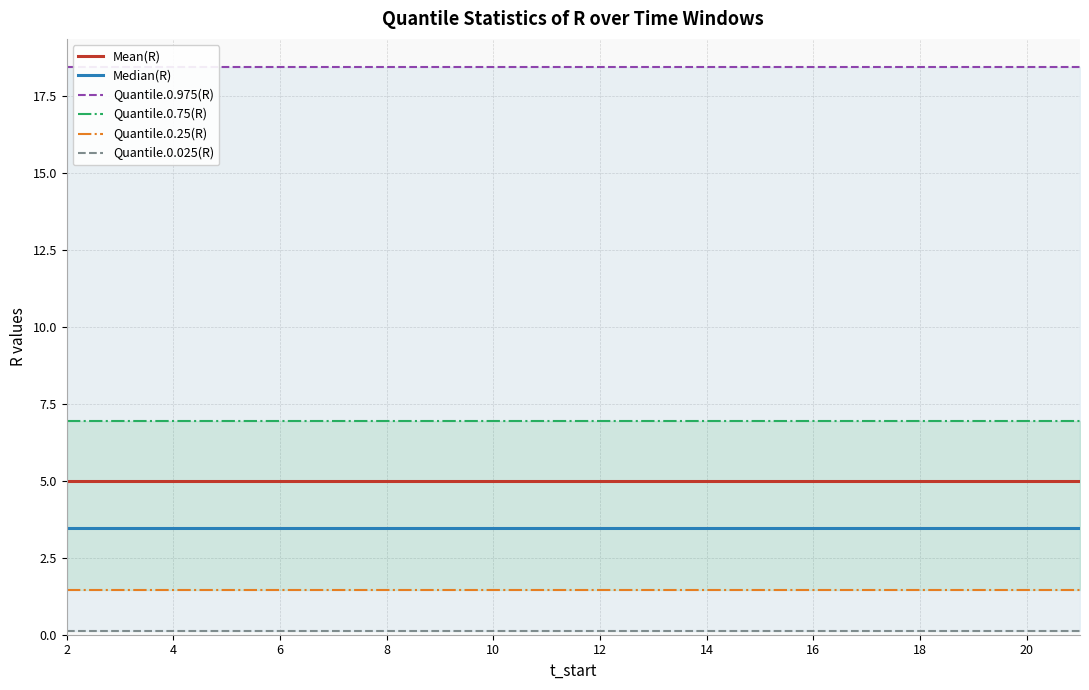

Does the chart display data point markers on the line(s)?

No